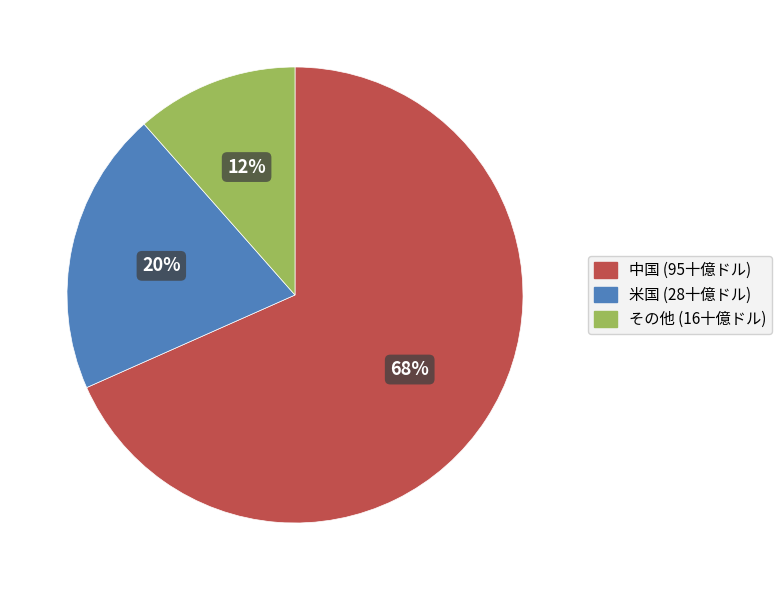

Is it true that 中国 is 75% of the pie?

False